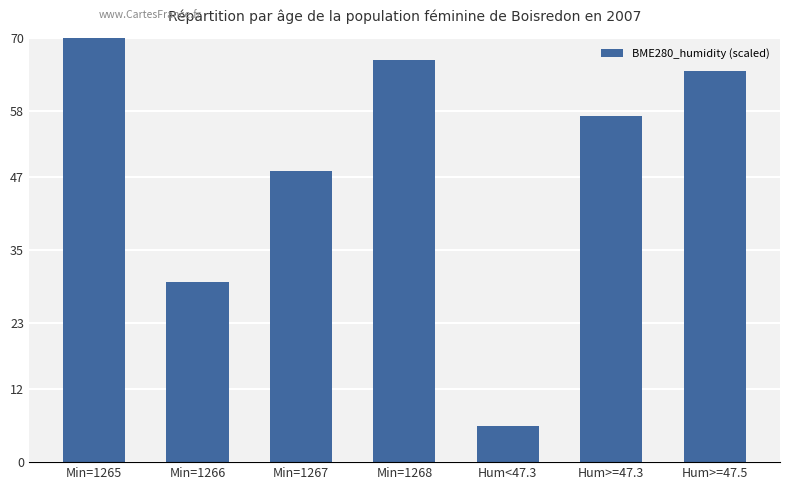

The chart shows a value of 70.0 at Min=1265. True or false?

True